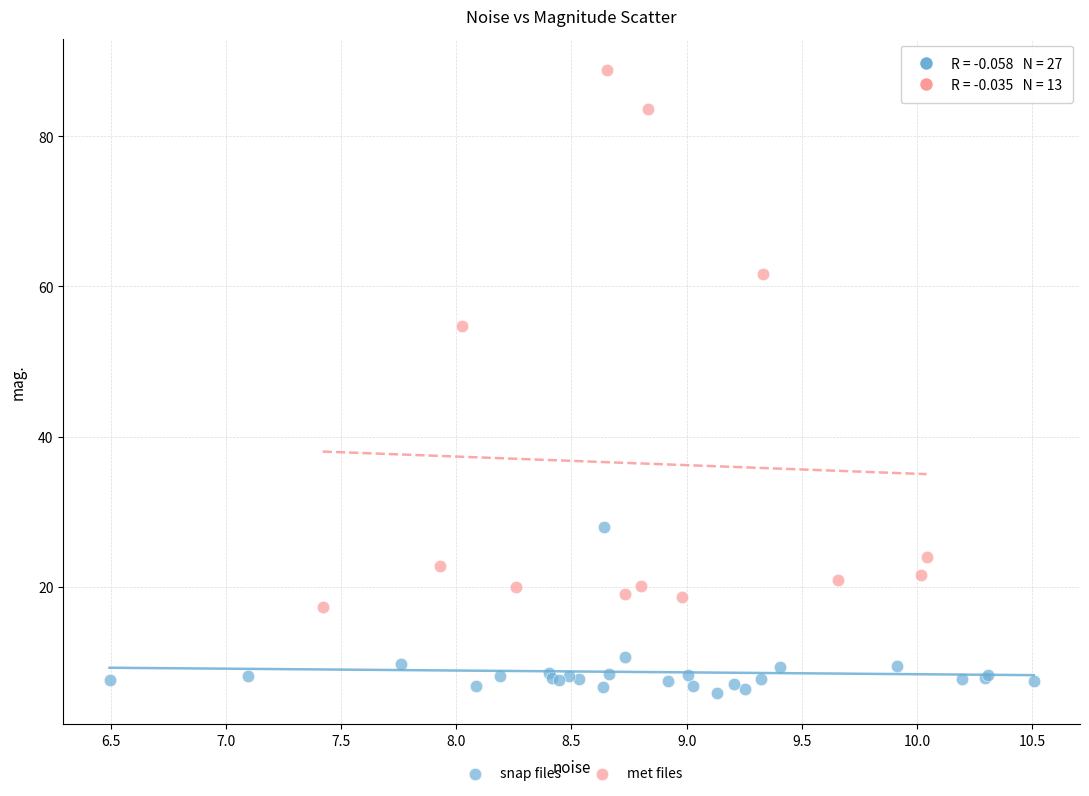

Which series has the largest Y range (max minus min)?

met files